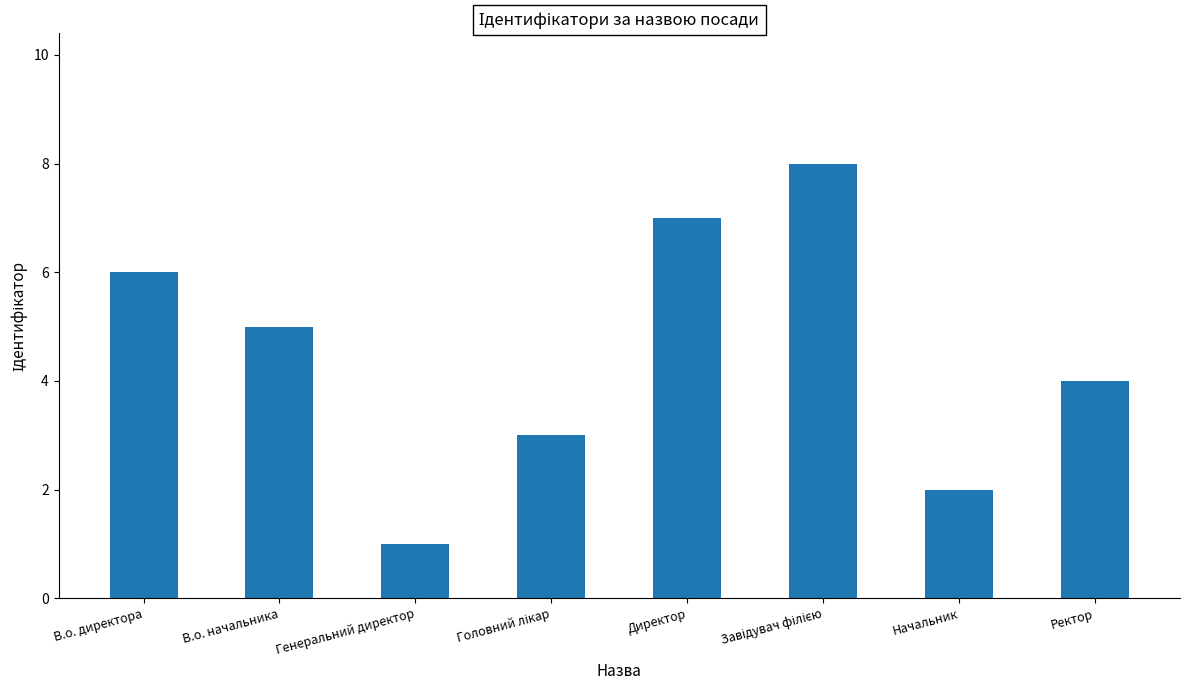

How many distinct data groups are displayed?

1